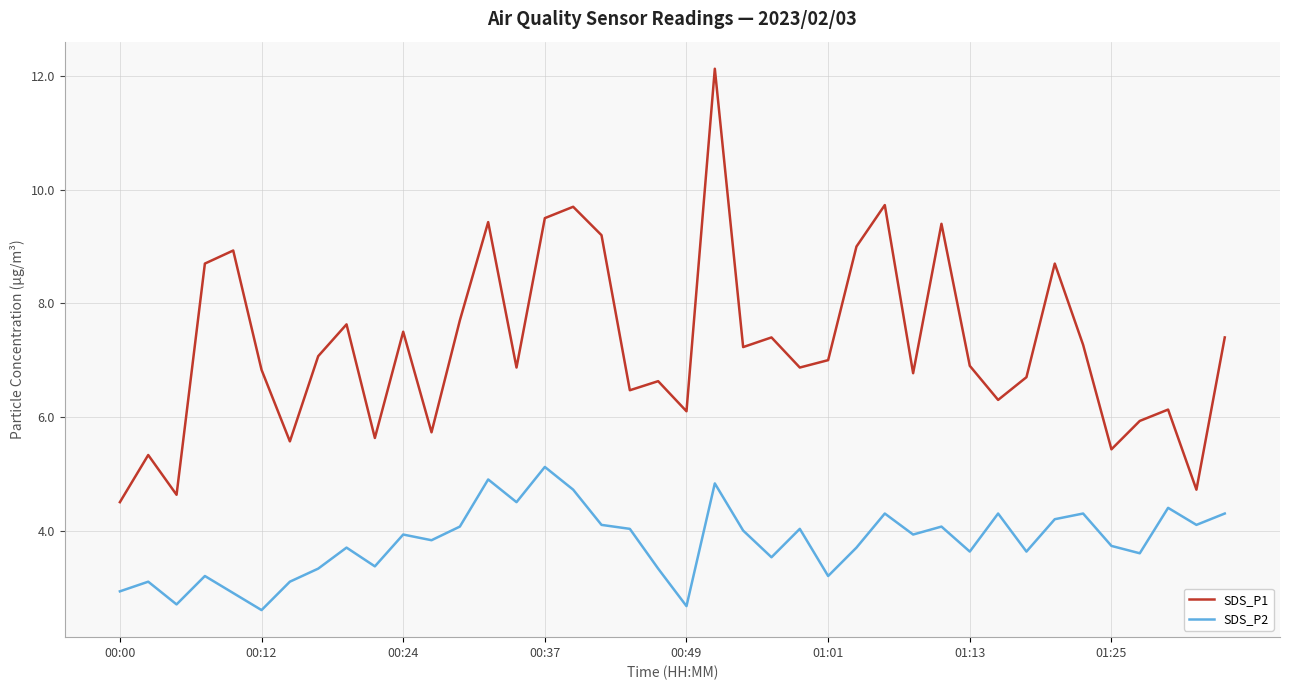

What is the maximum value shown in the chart?

12.1